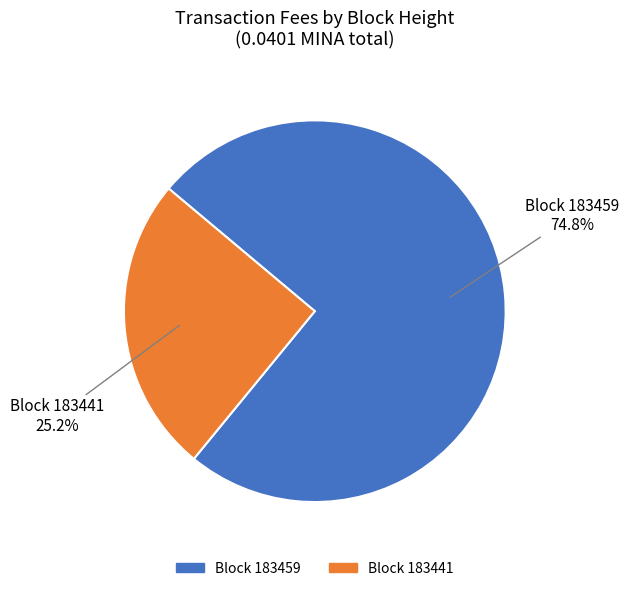

Does any single category account for the majority?

Yes